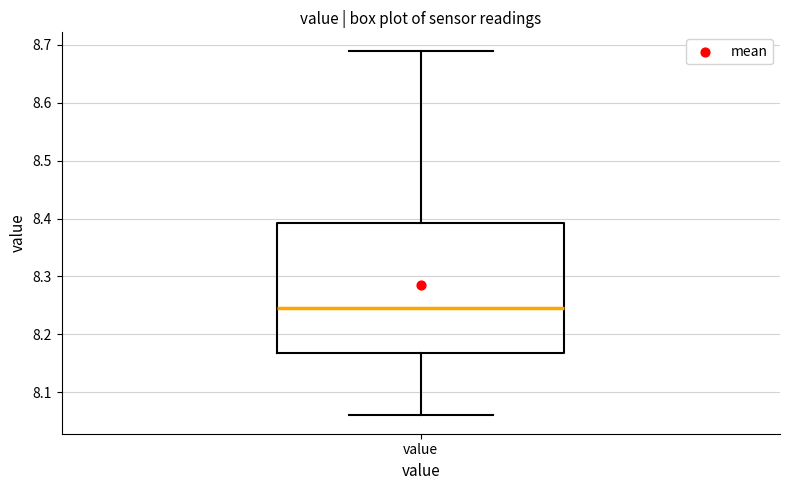

Where is the upper edge of the box for value on the y-axis? The values are not printed on the chart, so give them approximately, as read against the axis.

8.39